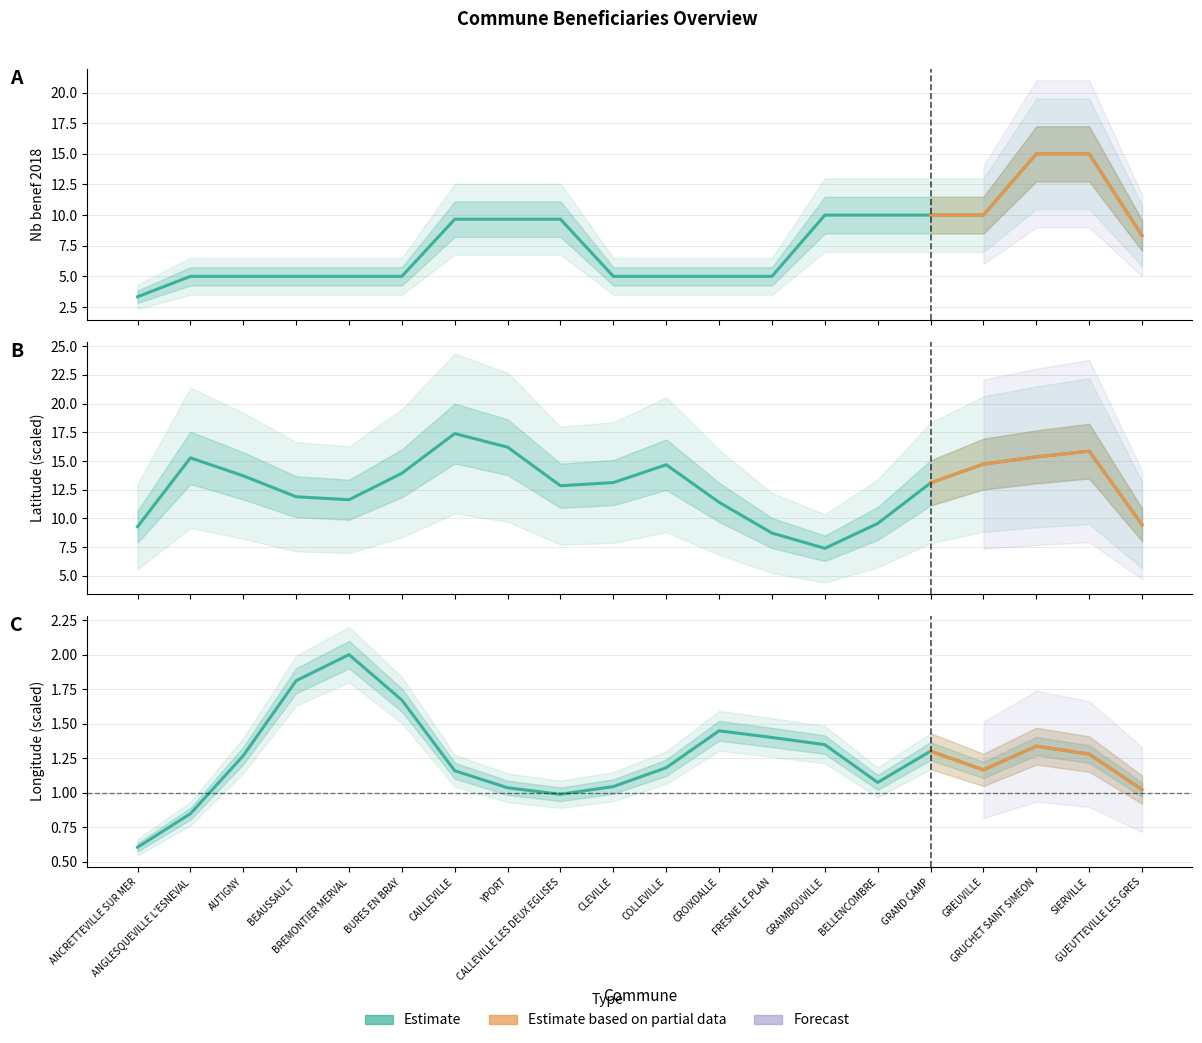

How many categories are shown in the chart?

20